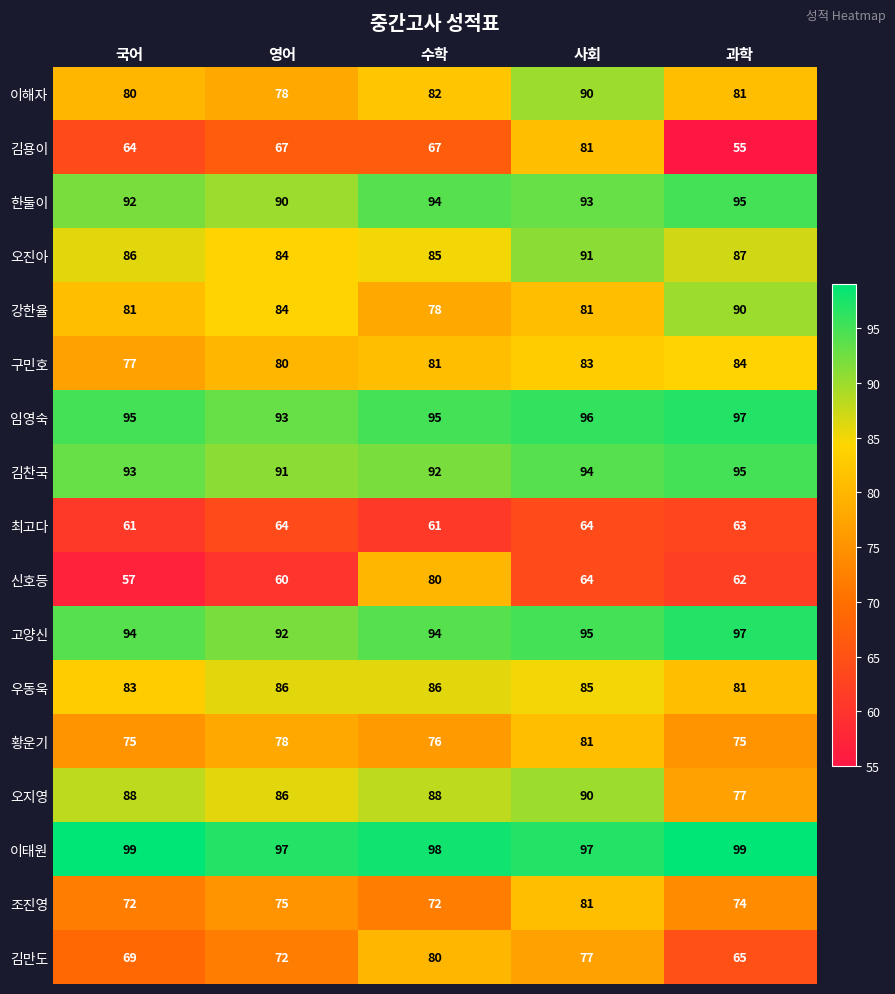

How many categories are shown in the chart?

5